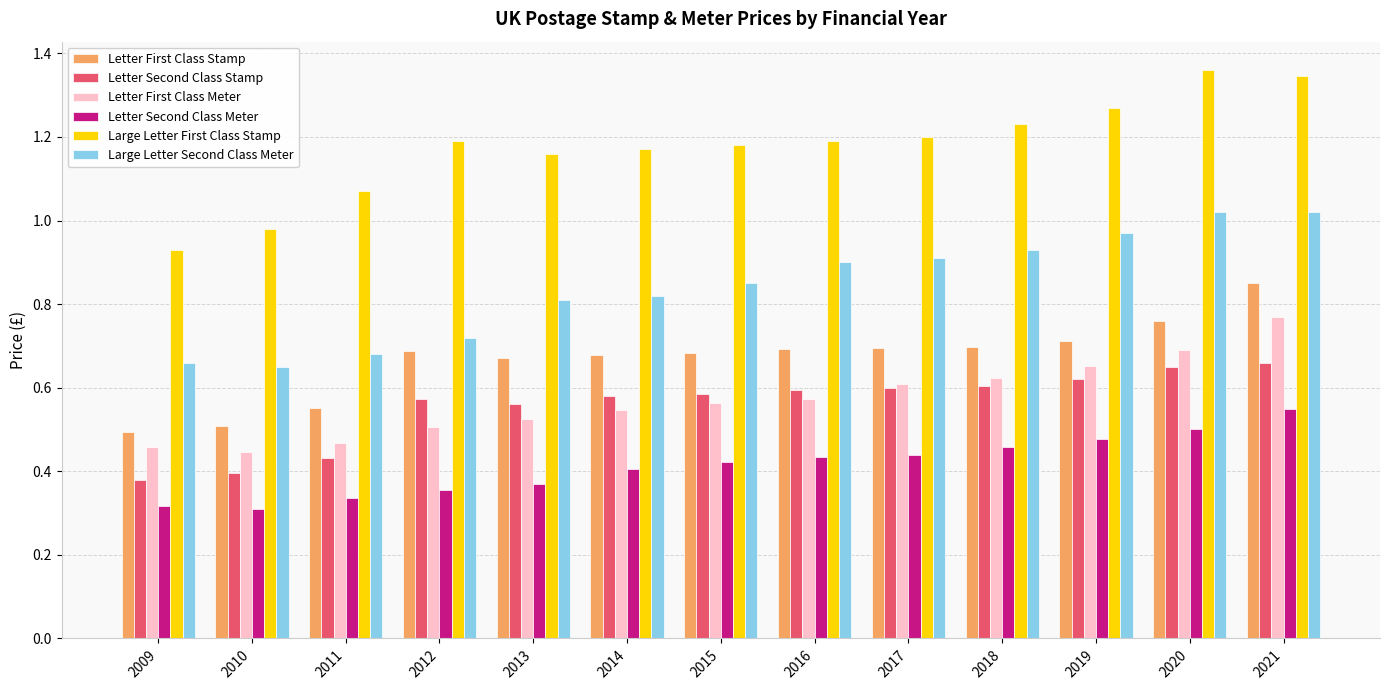

The Letter First Class Stamp series shows 0.7 at 2019. True or false?

True